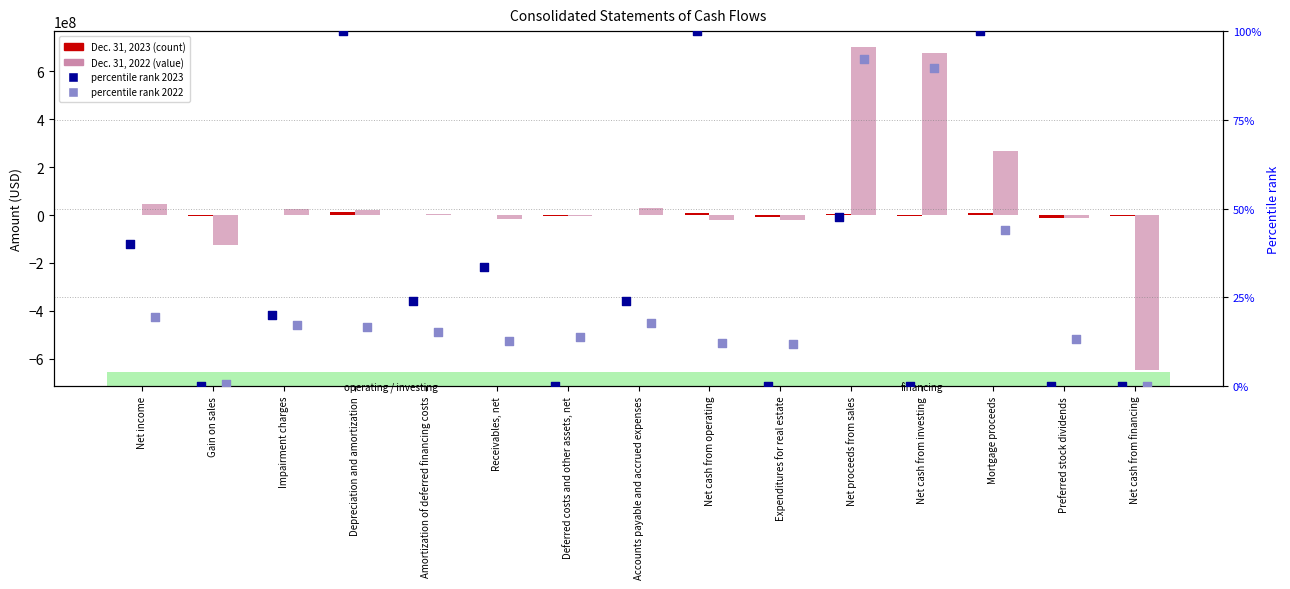

Which series has the largest Y range (max minus min)?

Dec. 31, 2022